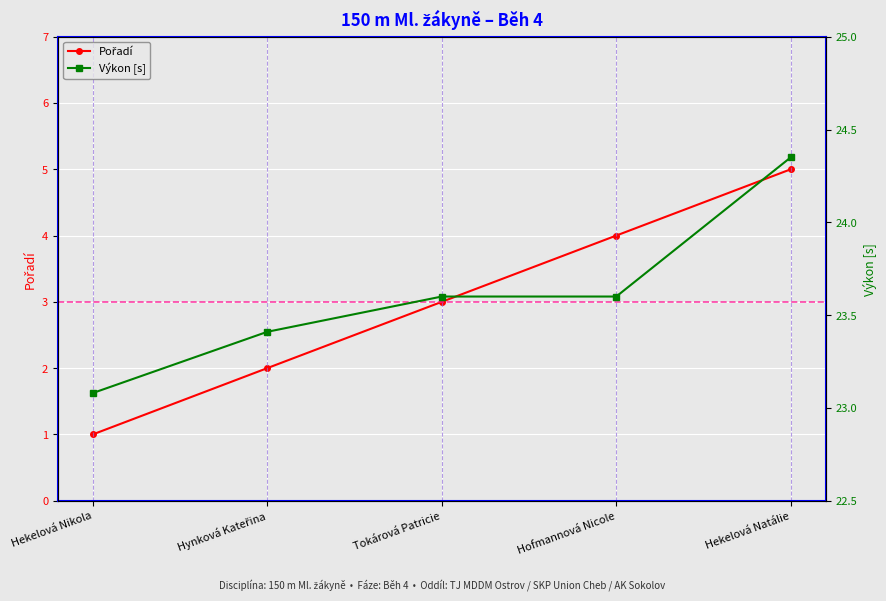

Reading right to left, transcribe all the data shown in this chart.

Pořadí: Hekelová Natálie=5.0	Hofmannová Nicole=4.0	Tokárová Patricie=3.0	Hynková Kateřina=2.0	Hekelová Nikola=1.0
Výkon [s]: Hekelová Natálie=24.4	Hofmannová Nicole=23.6	Tokárová Patricie=23.6	Hynková Kateřina=23.4	Hekelová Nikola=23.1